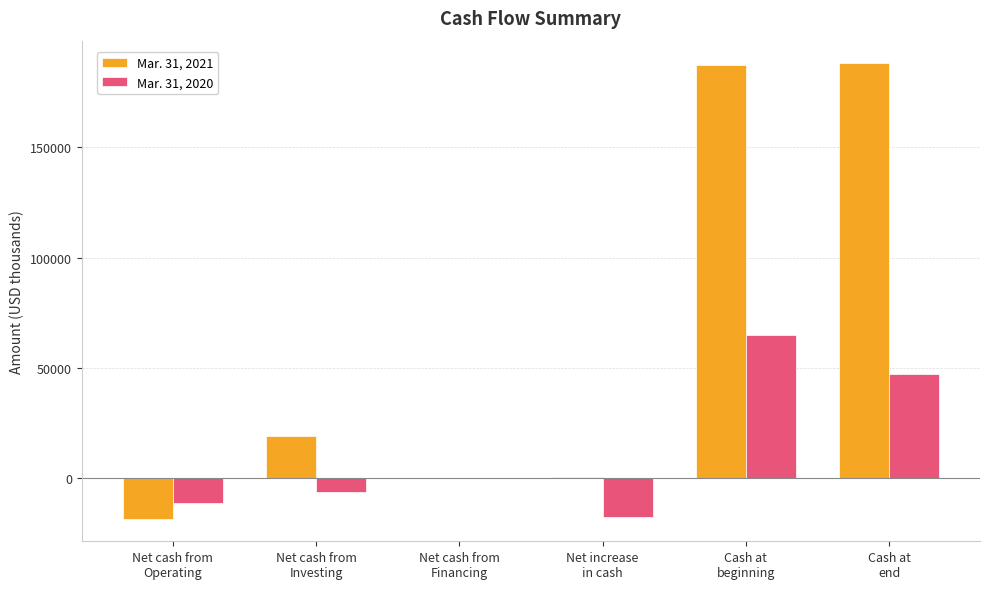

Count the number of categories in the chart.

6